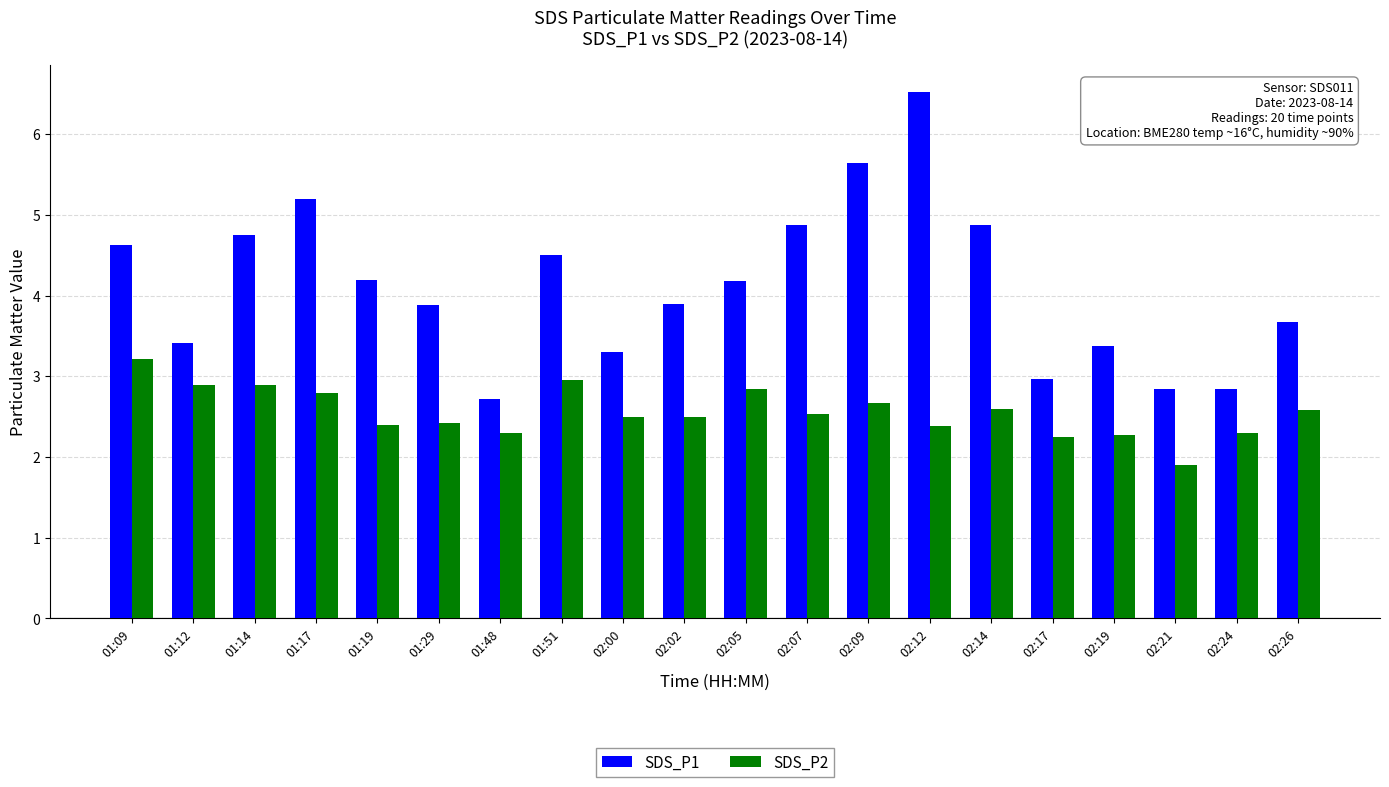

What is the difference between the highest and lowest values at 02:14?

2.3